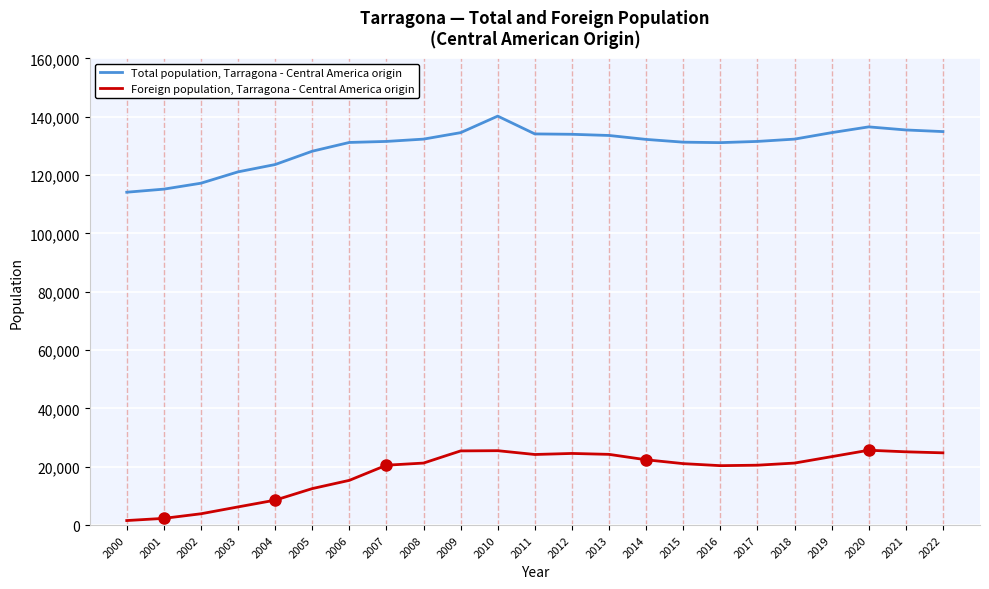

True or false: Foreign population, Tarragona - Central America origin and Total population, Tarragona - Central America origin cross at least once.

False